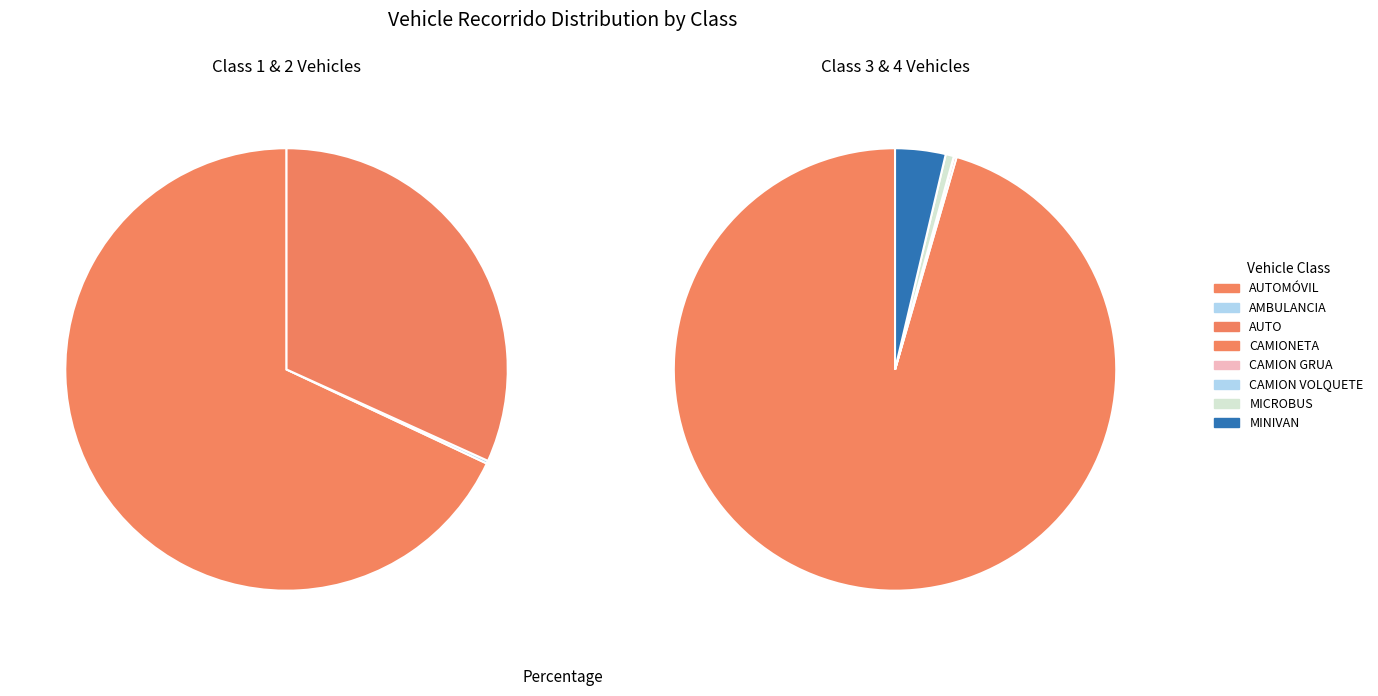

Which slice is the smallest?

CAMION VOLQUETE